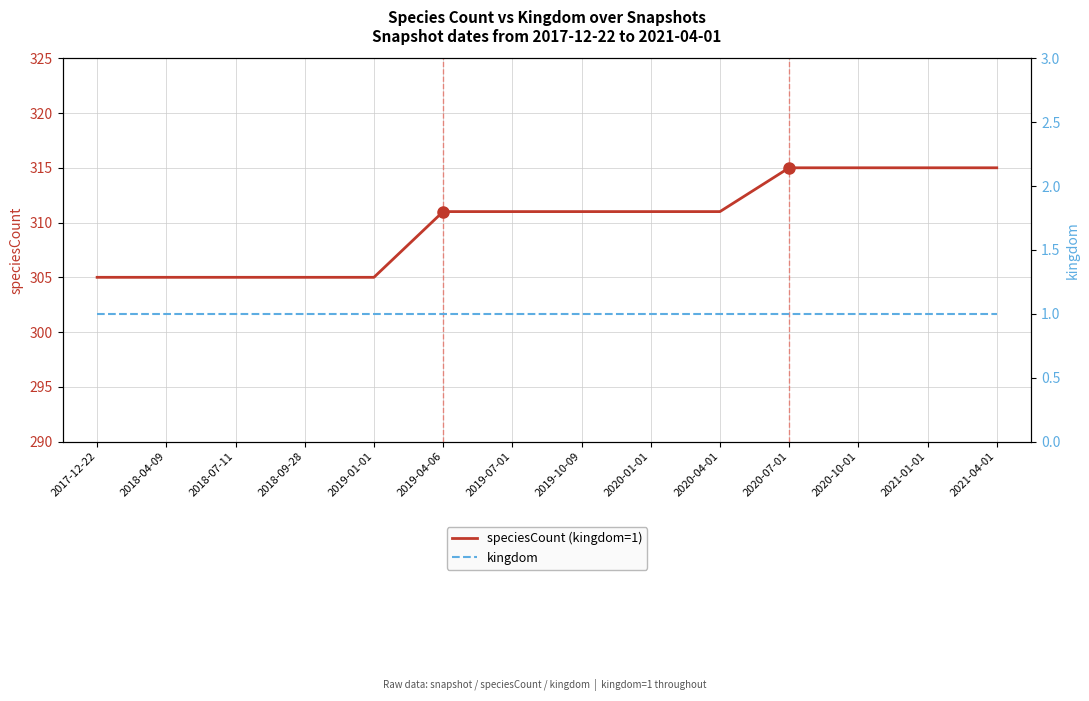

True or false: speciesCount (kingdom=1) and kingdom cross at least once.

False